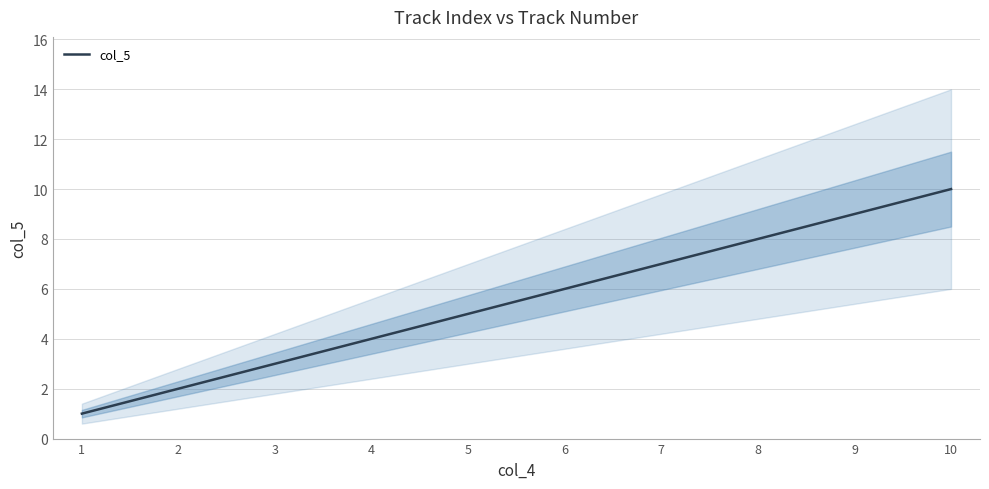

What is the approximate value at 6?

6